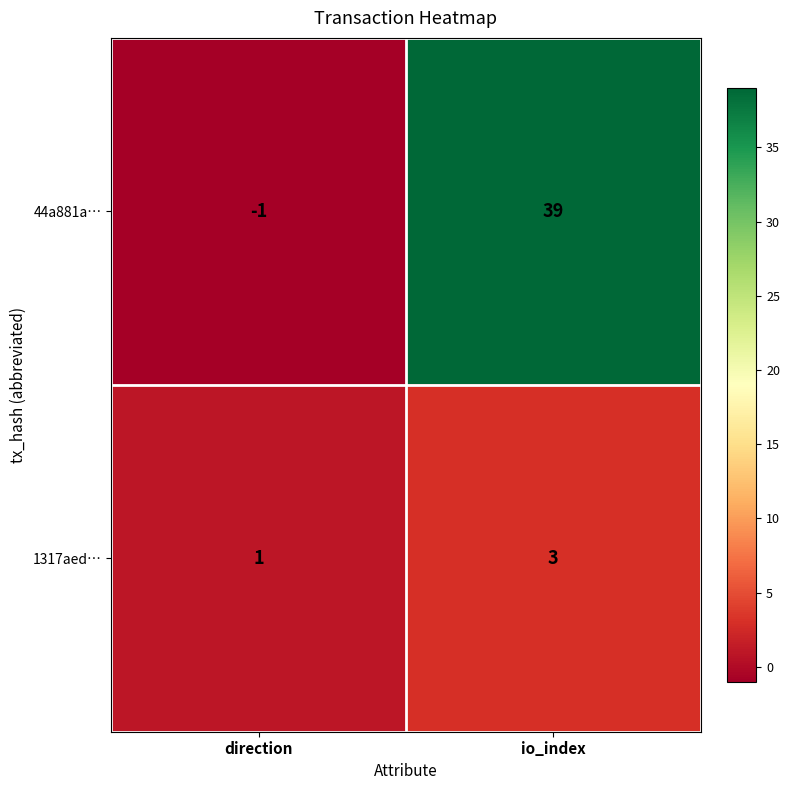

Which series has the largest range (max minus min)?

44a881a…